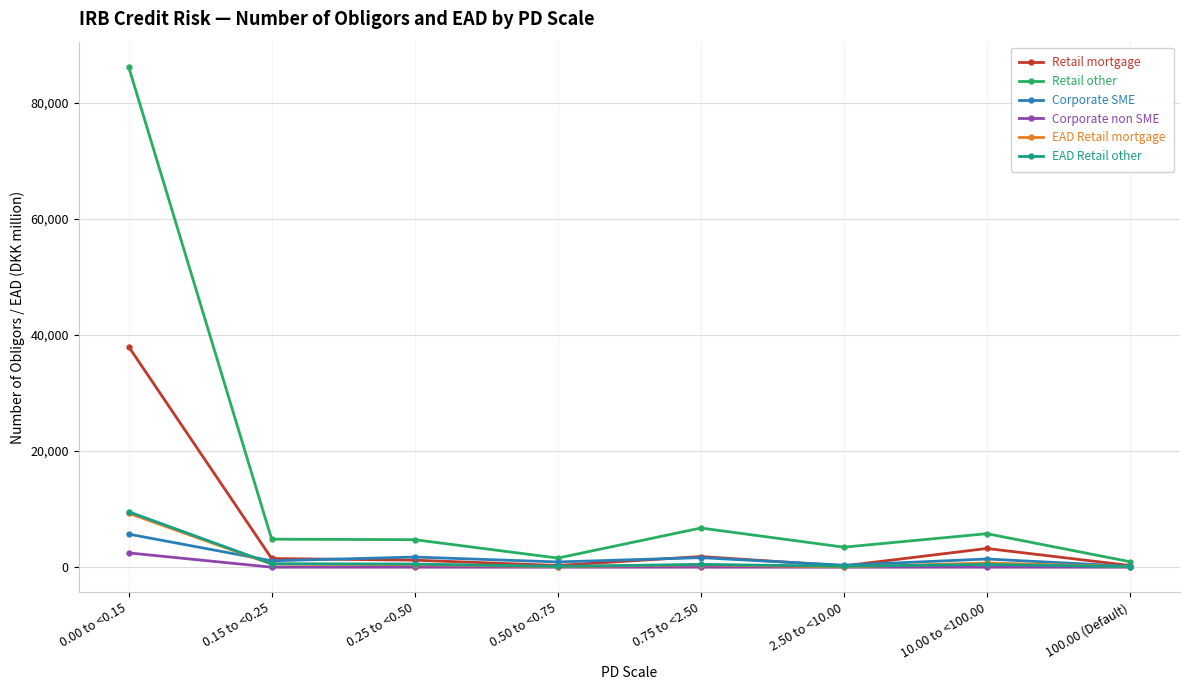

What is the difference between the highest and lowest values at 0.00 to <0.15?

83793.0